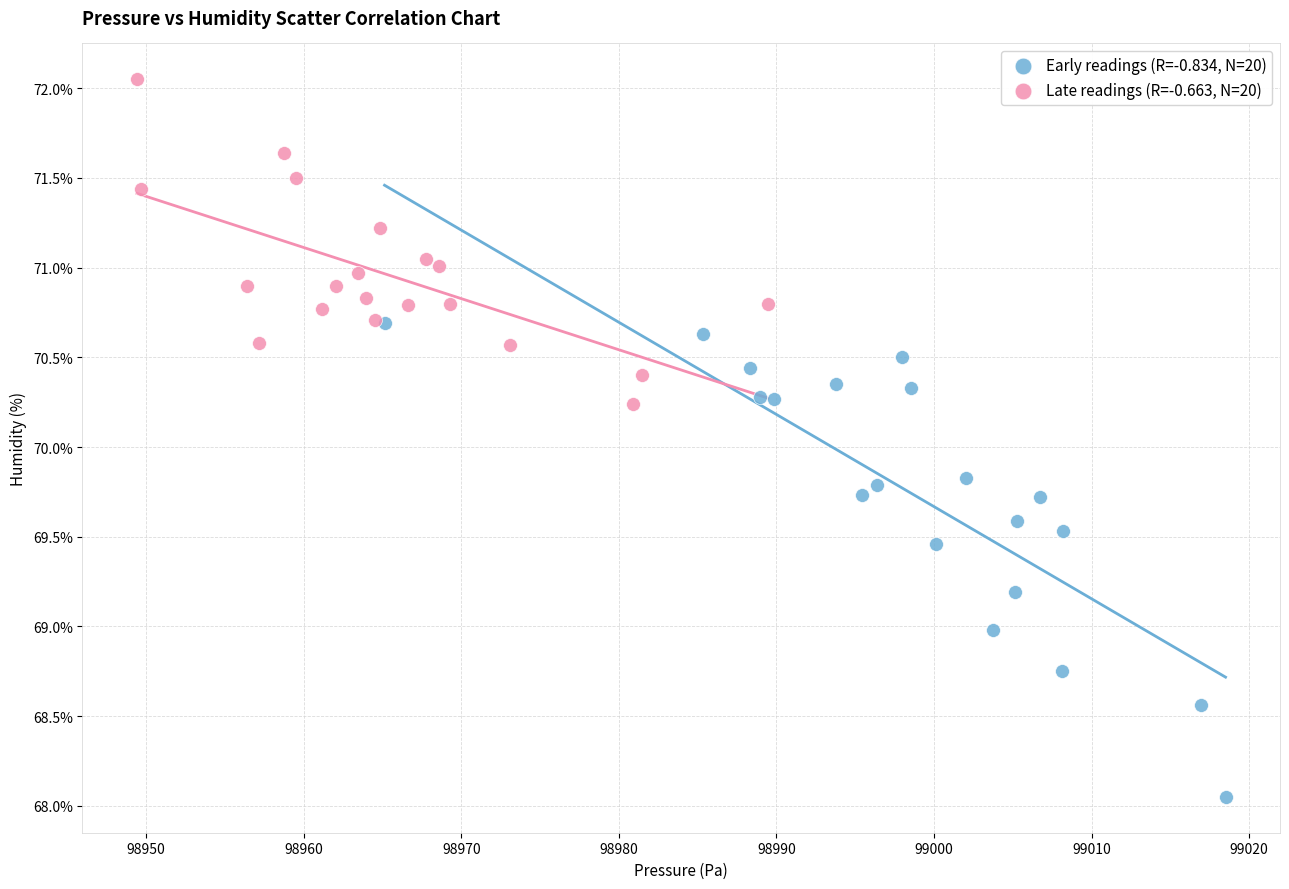

Which series has the widest spread of Y values?

Early readings (R=-0.834, N=20)